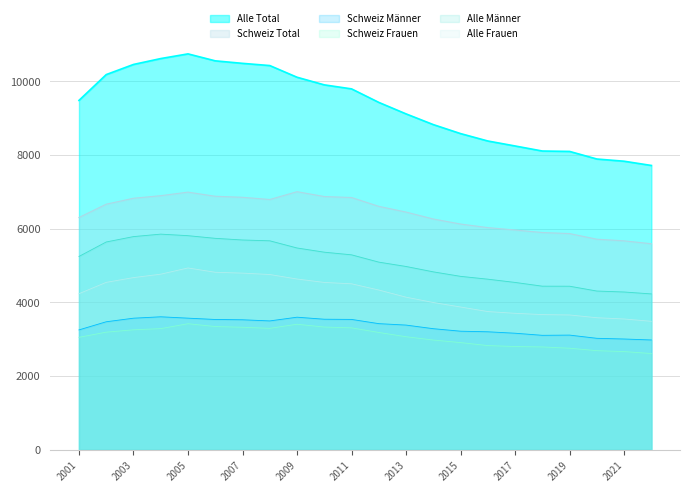

Is it true that Alle Männer equals 8161 at 2016?

False